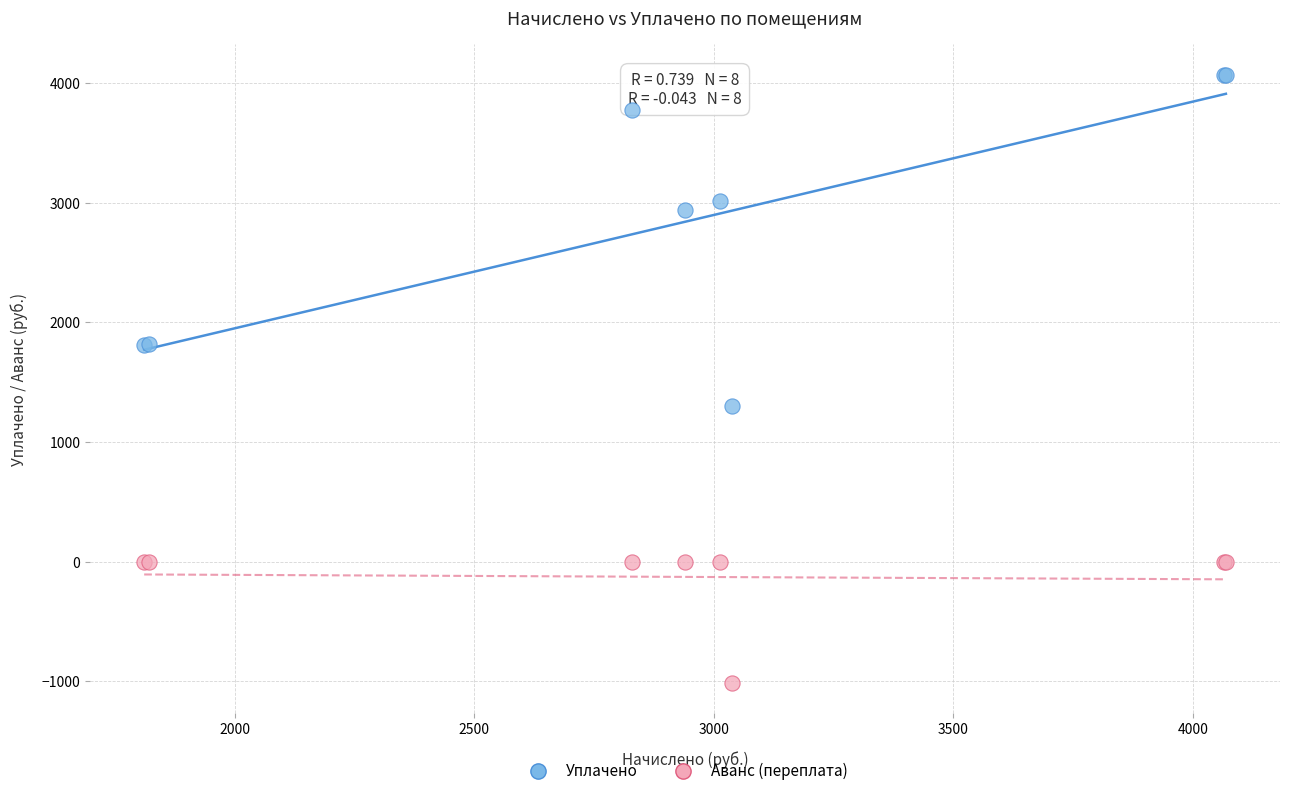

What are all the series names shown in the legend?

Уплачено, Аванс (переплата)